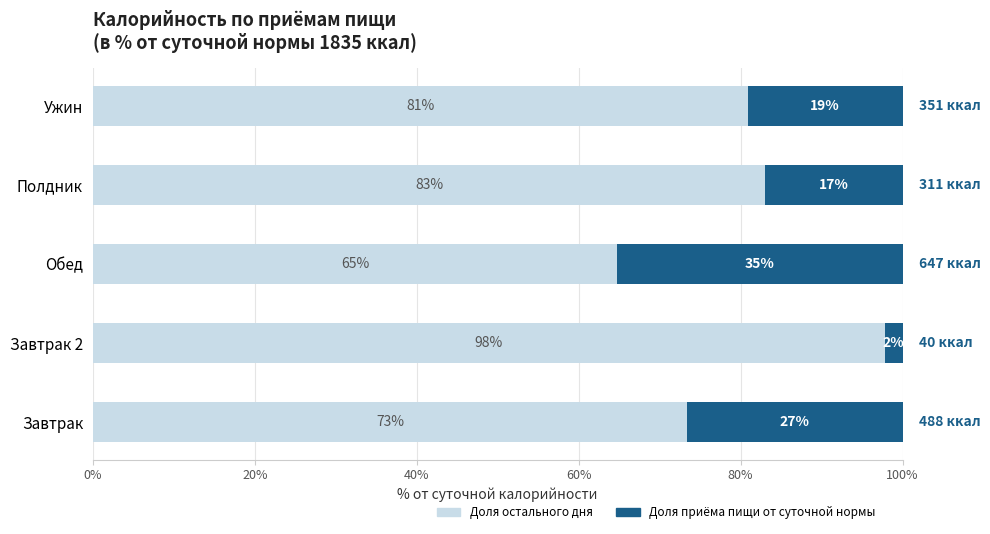

What is the total value across all series at Полдник?

100.0